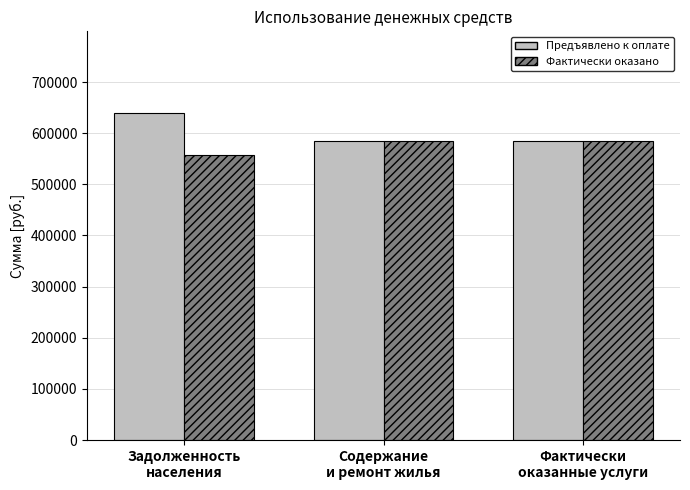

Is it true that Предъявлено к оплате equals 987847.3 at Содержание
и ремонт жилья?

False